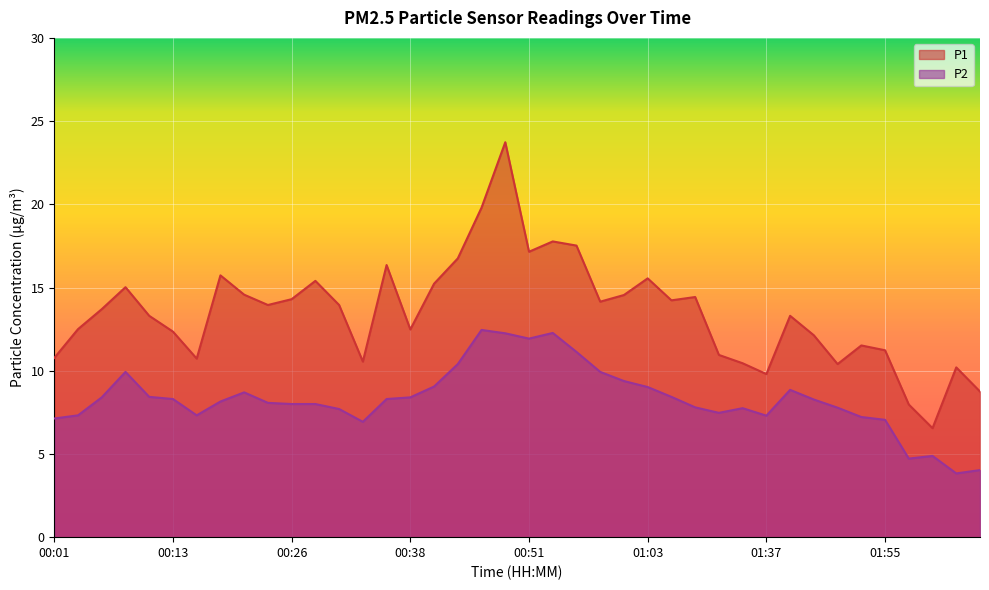

List the labels in order of P1 value, largest first.

00:48, 00:46, 00:53, 00:56, 00:51, 00:43, 00:36, 00:18, 01:03, 00:28, 00:41, 00:08, 00:21, 01:01, 01:08, 00:26, 01:05, 00:58, 00:23, 00:31, 00:06, 00:11, 01:45, 00:04, 00:38, 00:13, 01:47, 01:52, 01:55, 01:27, 00:01, 00:16, 00:33, 01:35, 01:50, 02:05, 01:37, 02:07, 01:57, 02:00